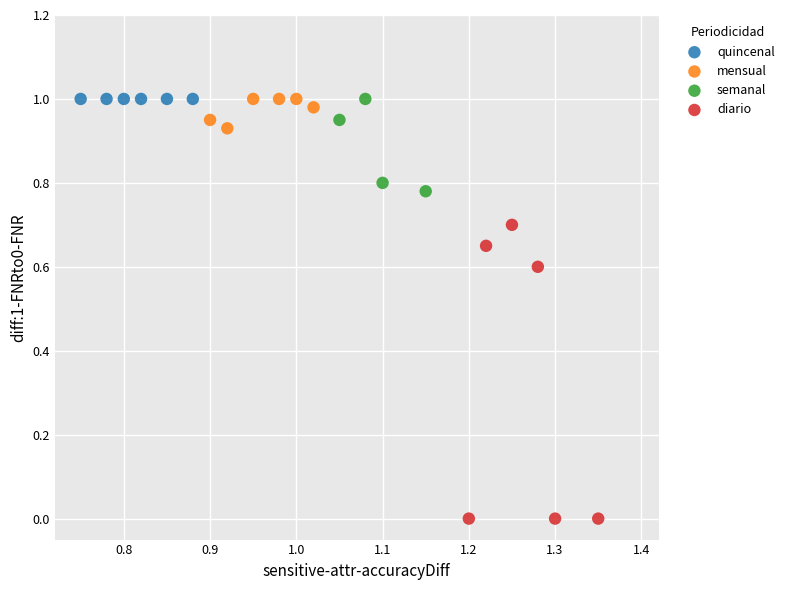

Which series reaches the minimum Y coordinate?

diario